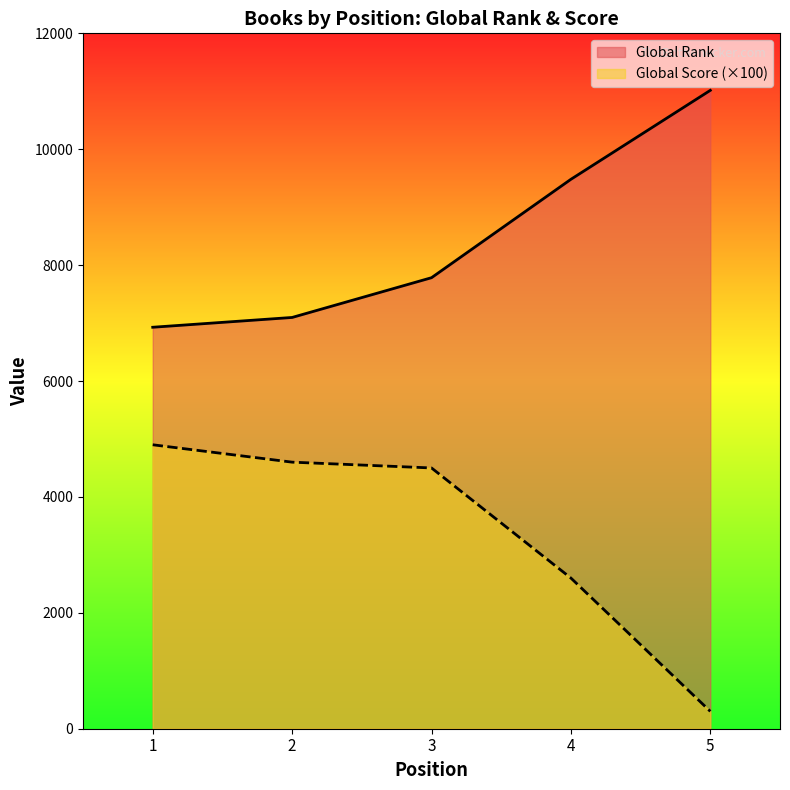

How many lines are shown in the chart?

2